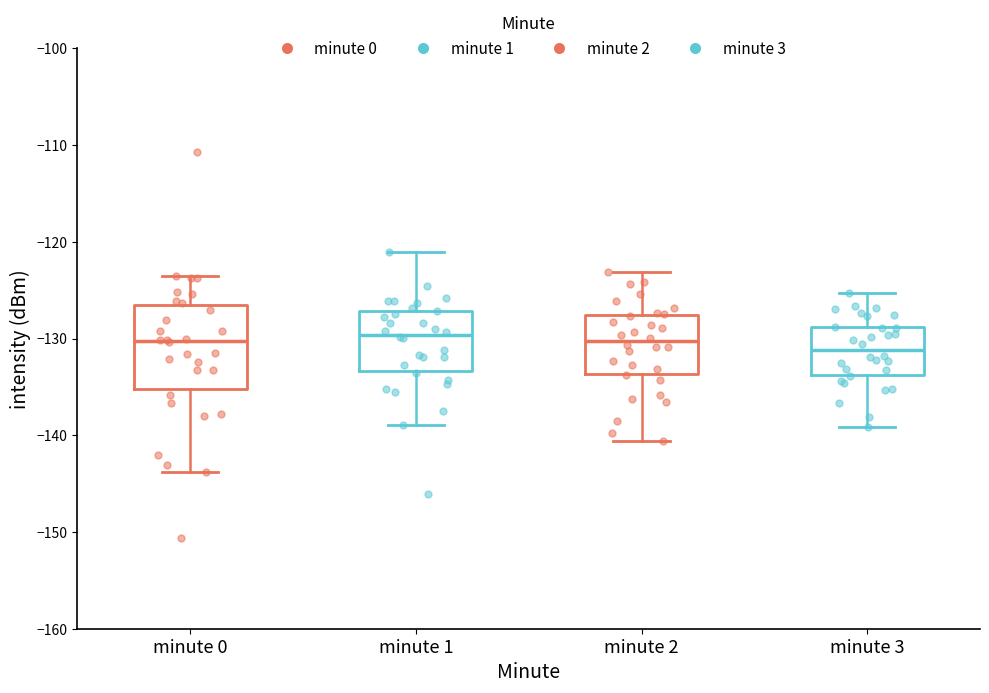

Reading left to right, read every box against the y-axis: the position of its median line, the range the box covers, and the ends of its whiskers. The values are not printed on the chart, so give them approximately, as read against the axis.

minute 0: median -130, box -135 to -126, whiskers -144 to -124
minute 1: median -130, box -133 to -127, whiskers -139 to -121
minute 2: median -130, box -134 to -128, whiskers -141 to -123
minute 3: median -131, box -134 to -129, whiskers -139 to -125